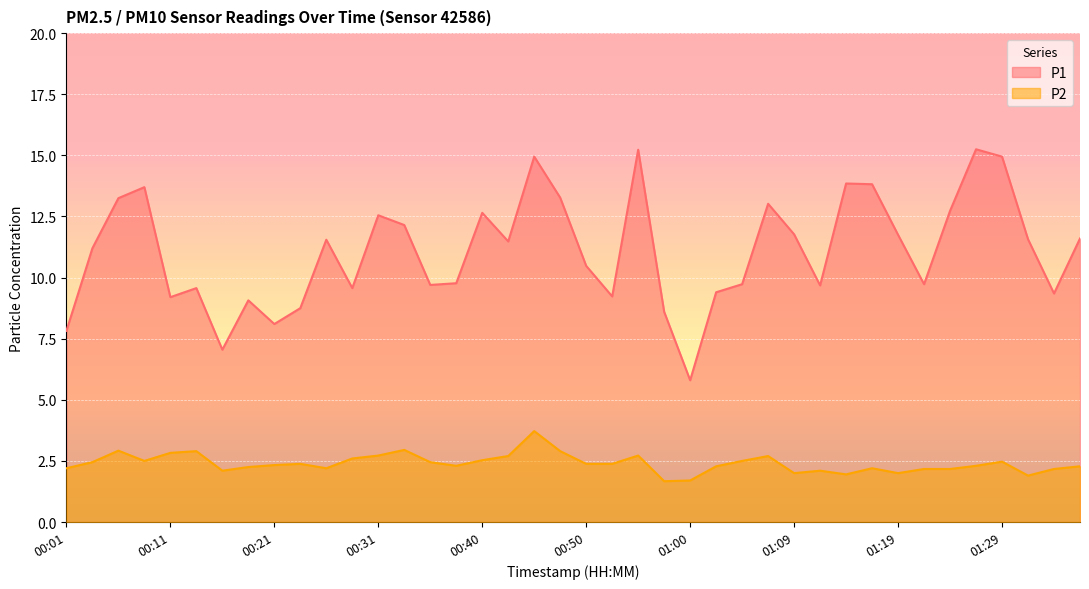

What is the smallest value displayed?

1.7